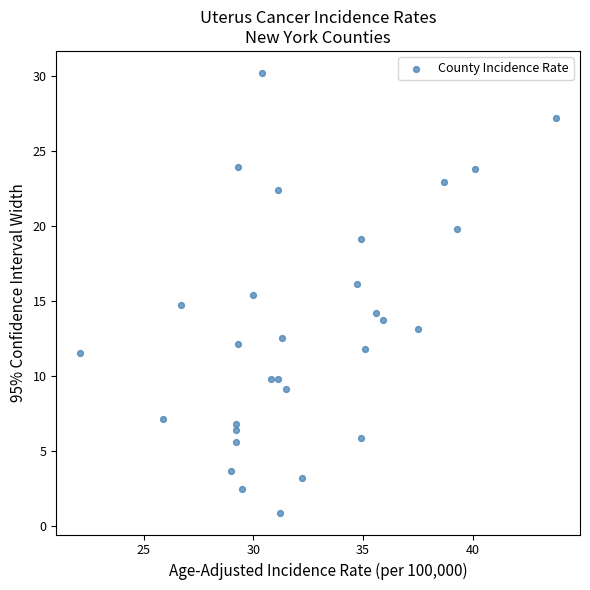

What is the range of X values (max minus min)?

21.7